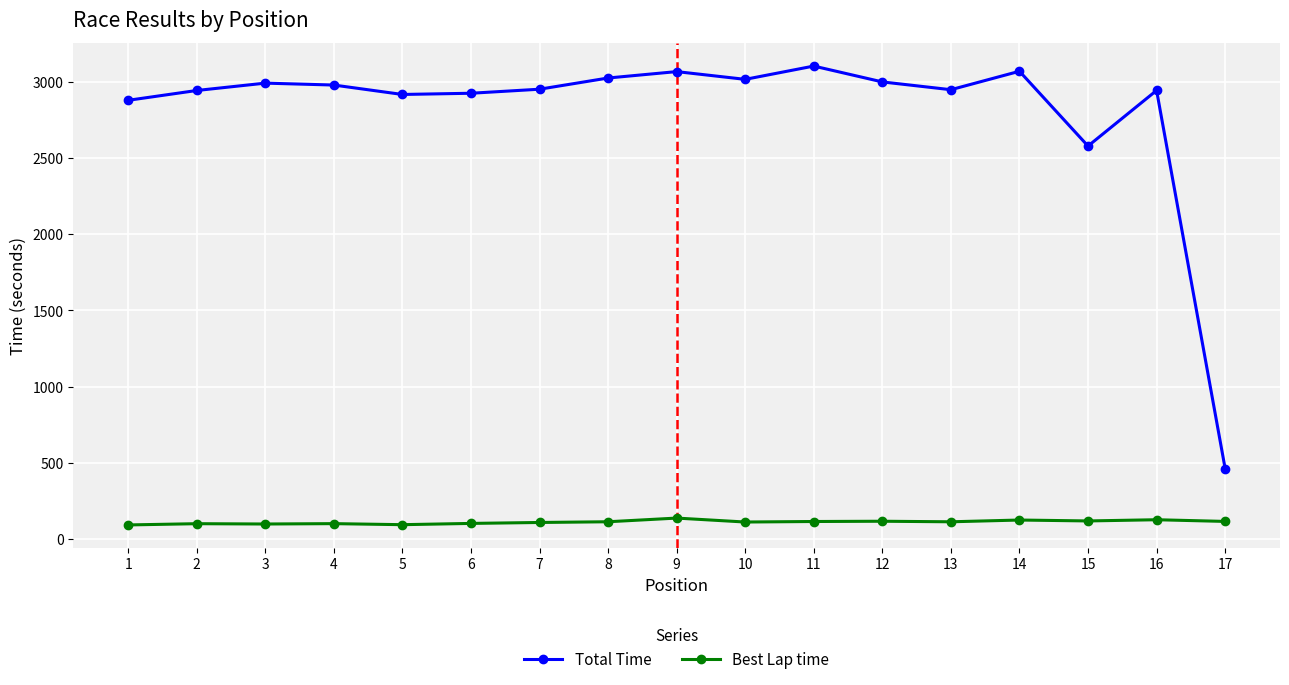

The value of Total Time at 7 is 2954.0. True or false?

True